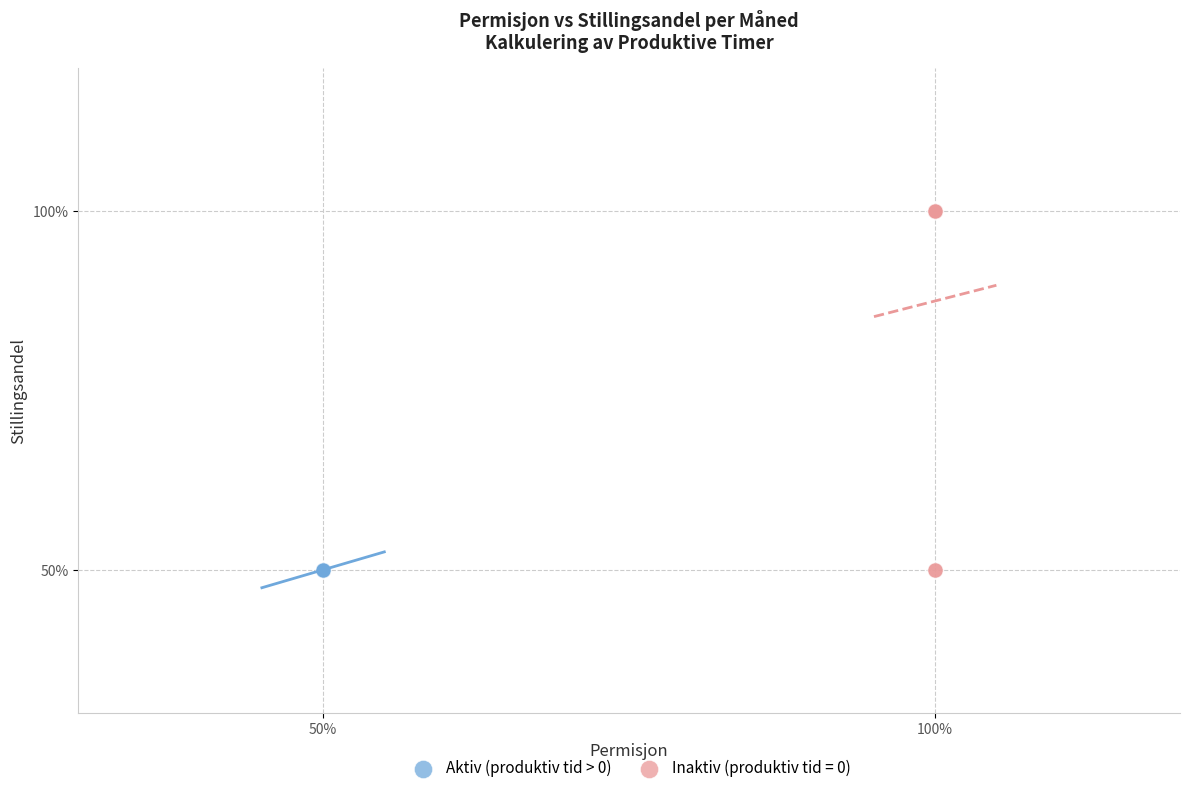

What are all the series names shown in the legend?

Aktiv (produktiv tid > 0), Inaktiv (produktiv tid = 0)